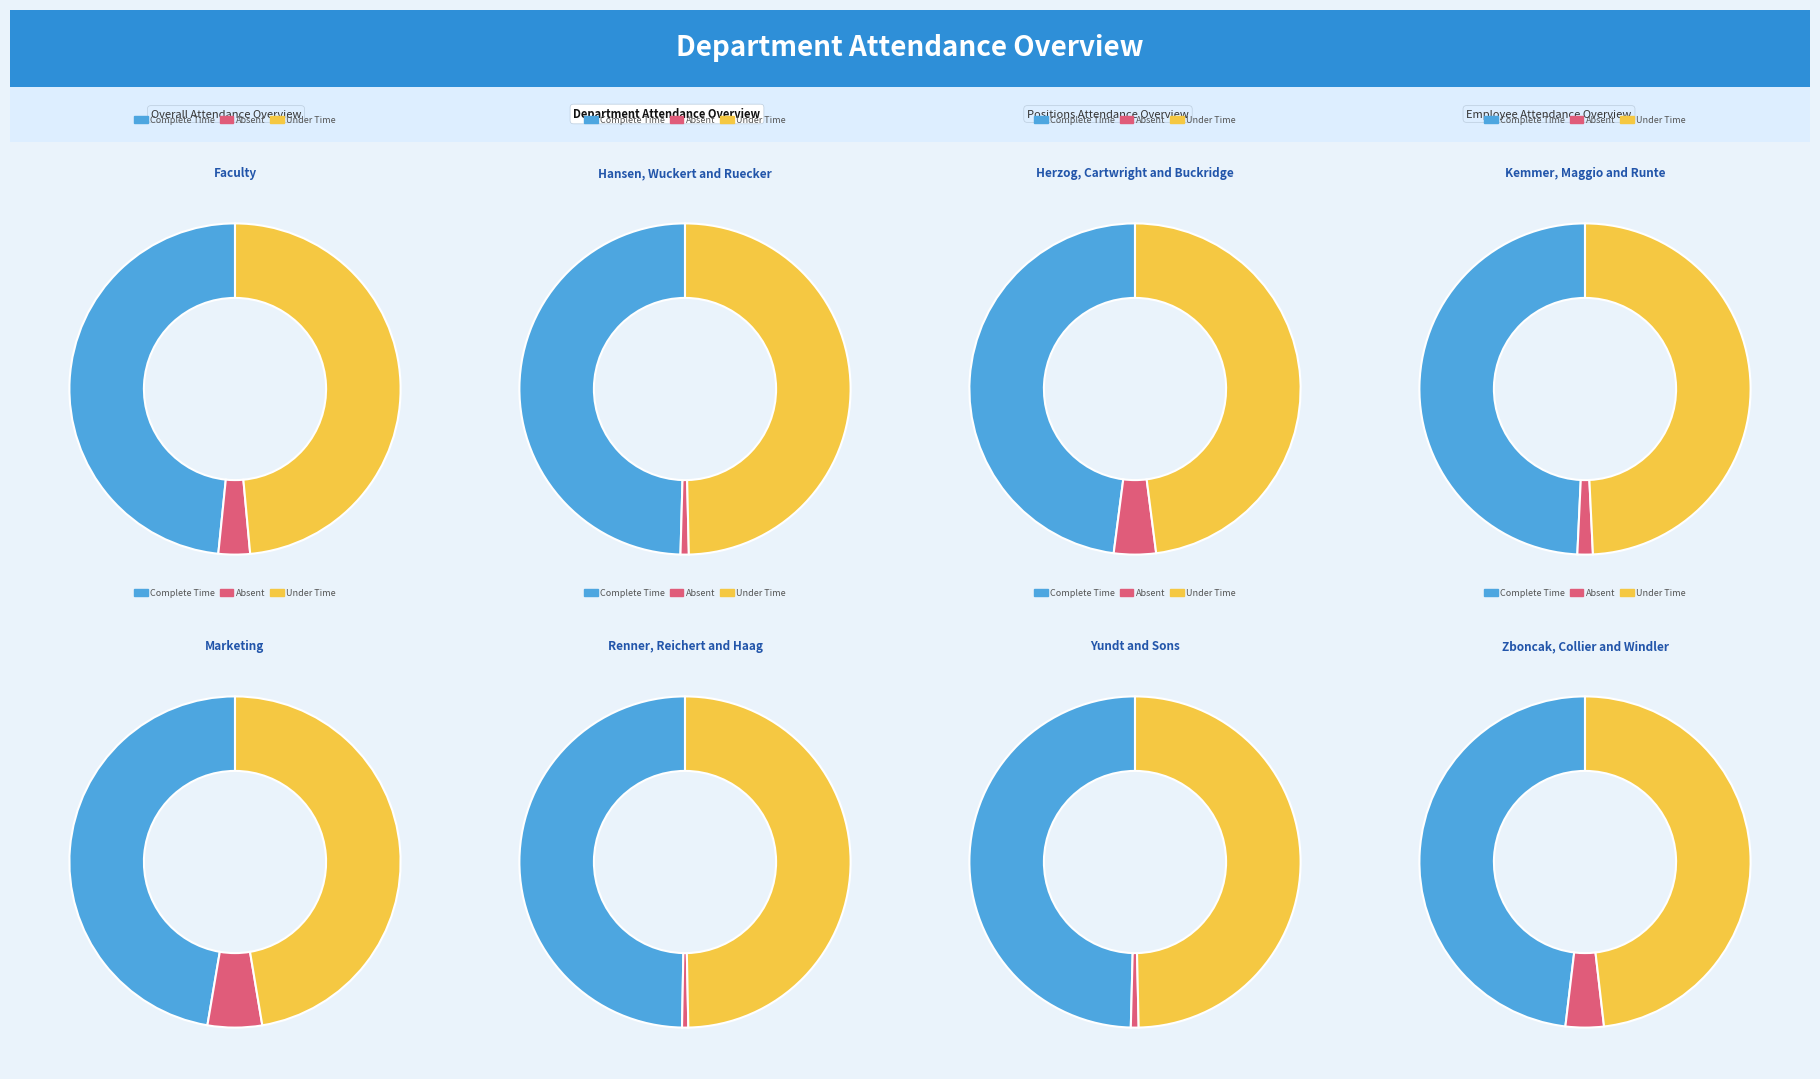

To the nearest percent, what portion does 25 represent?

3%